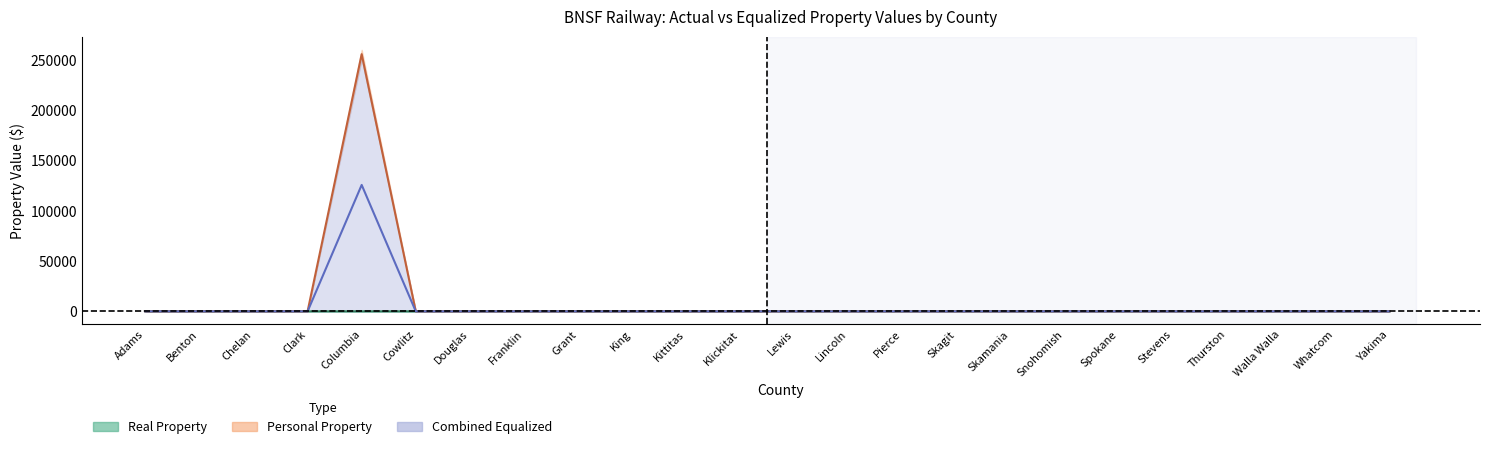

In Real Property (center), how many points are higher than both neighbors (excluding endpoints)?

10